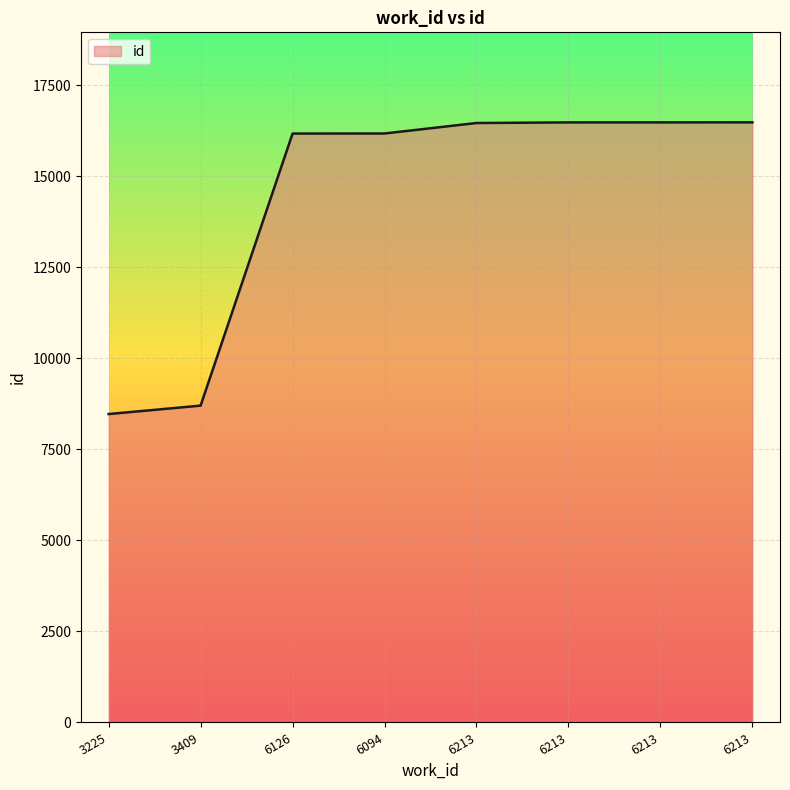

List the labels in order of value, smallest first.

3225, 3409, 6126, 6094, 6213, 6213, 6213, 6213